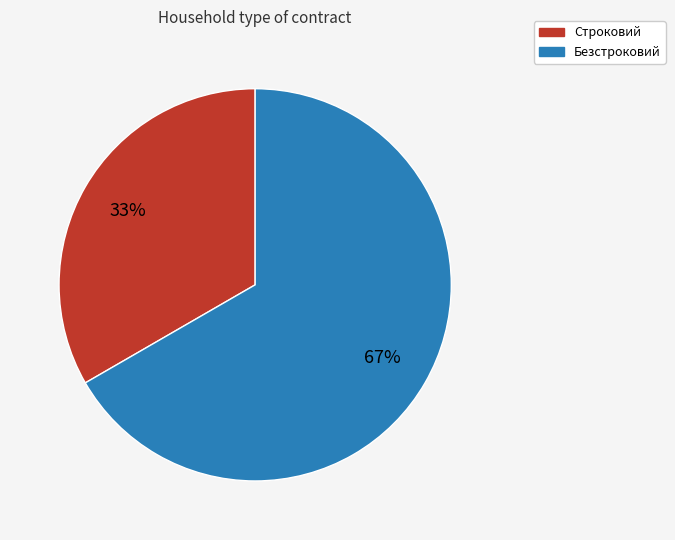

Rank the categories by value from lowest to highest.

Строковий, Безстроковий